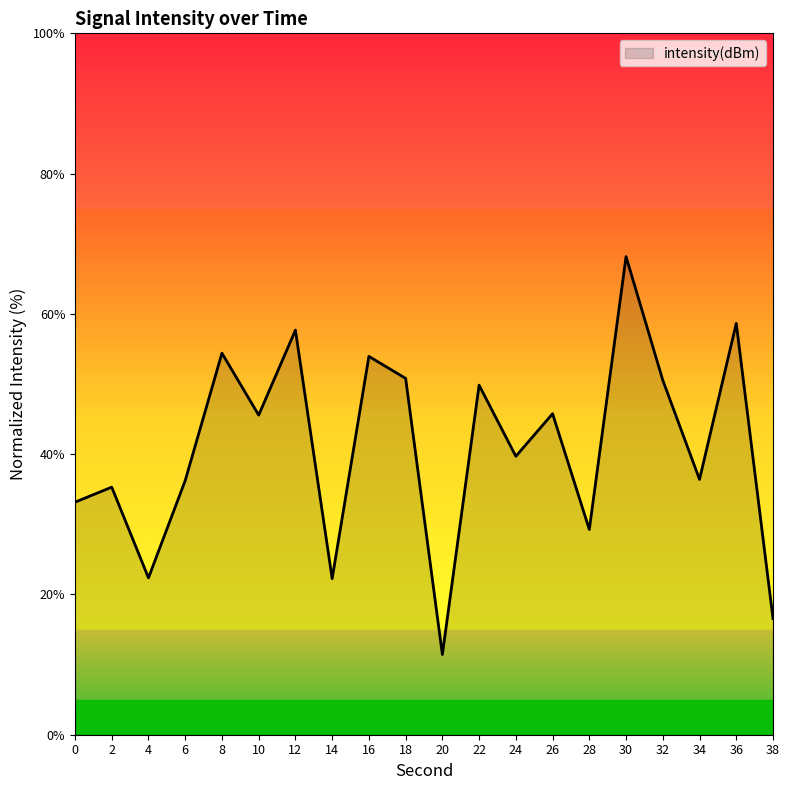

Does the chart display data point markers on the line(s)?

No